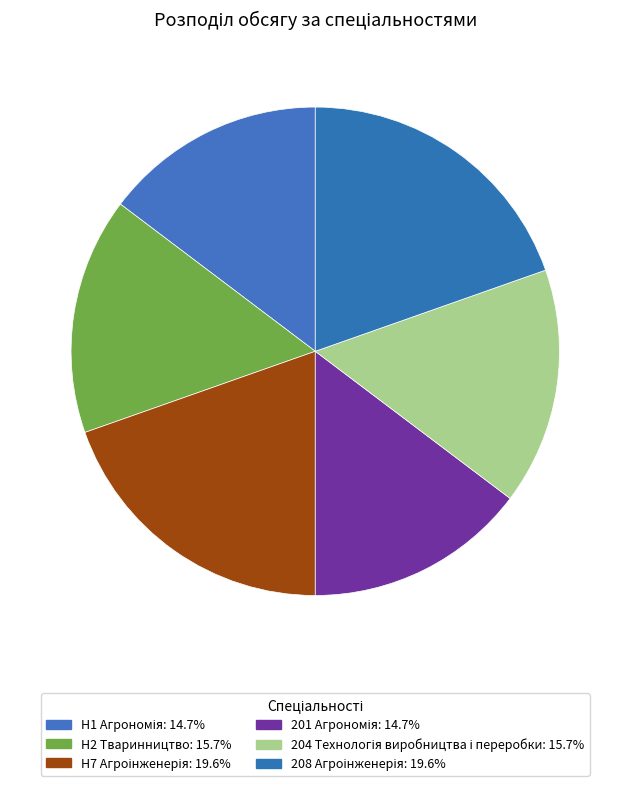

Count the number of slices in the pie.

6